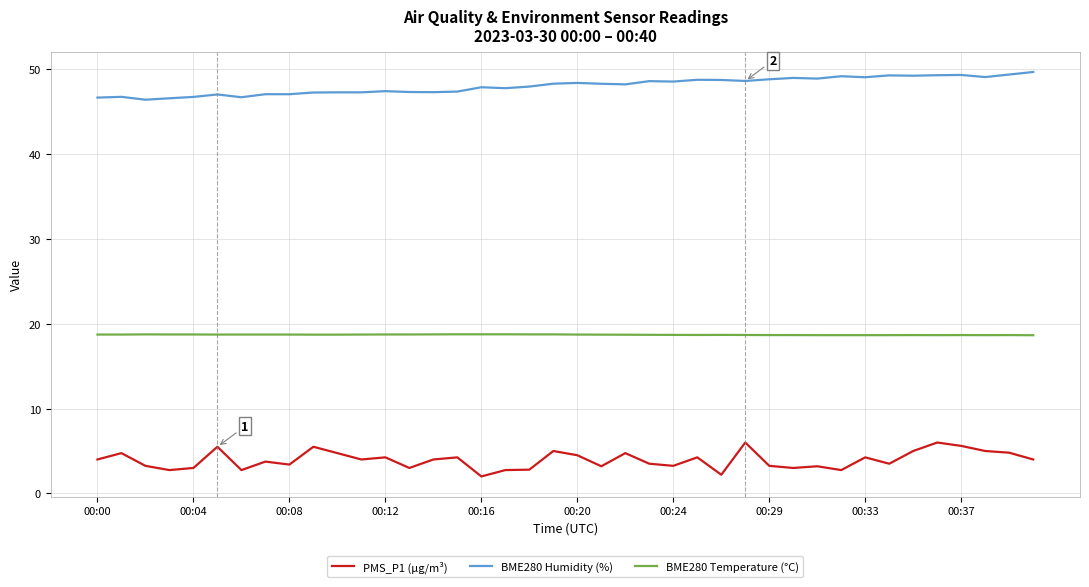

True or false: BME280 Humidity (%) and BME280 Temperature (°C) cross at least once.

False